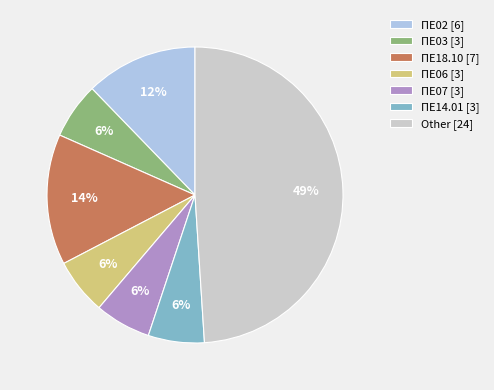

Does ΠΕ14.01 account for over 50% of the chart?

No